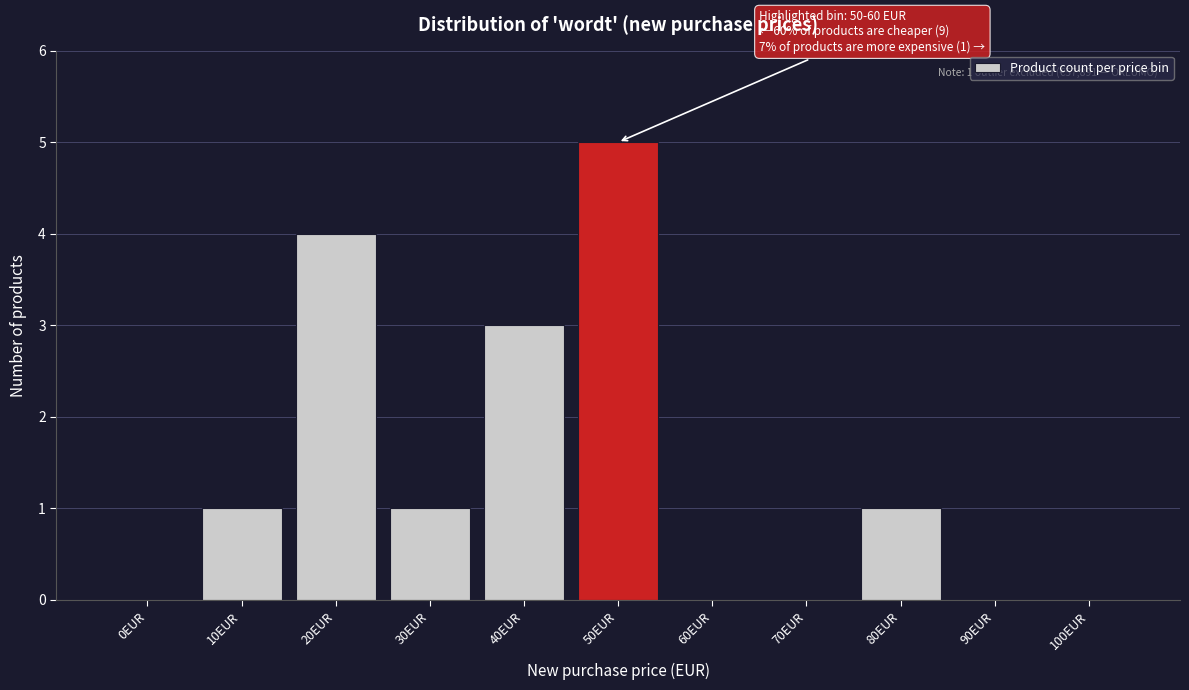

Reading left to right, list all the values displayed in this chart.

0EUR=0	10EUR=1	20EUR=4	30EUR=1	40EUR=3	50EUR=5	60EUR=0	70EUR=0	80EUR=1	90EUR=0	100EUR=0